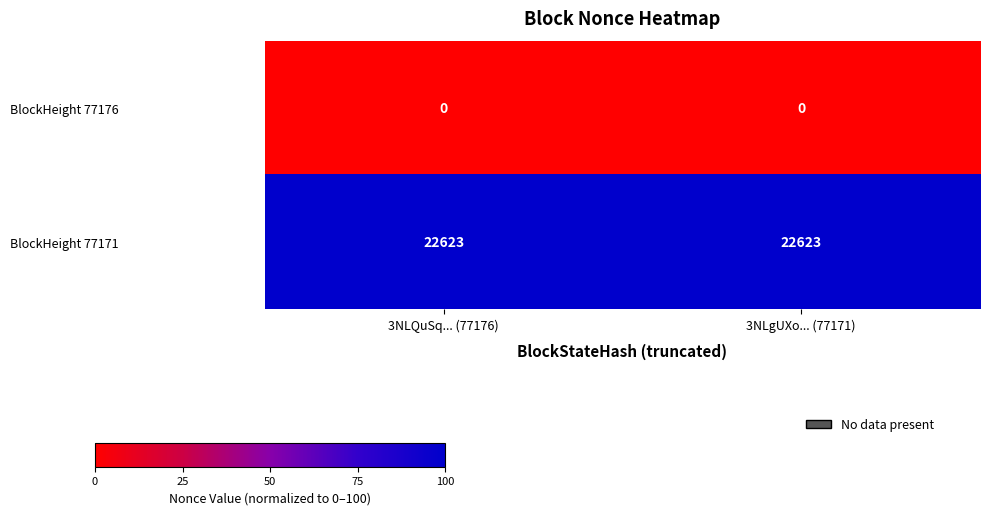

Reading left to right, list all the values displayed in this chart.

BlockHeight 77176: 3NLQuSq... (77176)=0	3NLgUXo... (77171)=0
BlockHeight 77171: 3NLQuSq... (77176)=22623	3NLgUXo... (77171)=22623